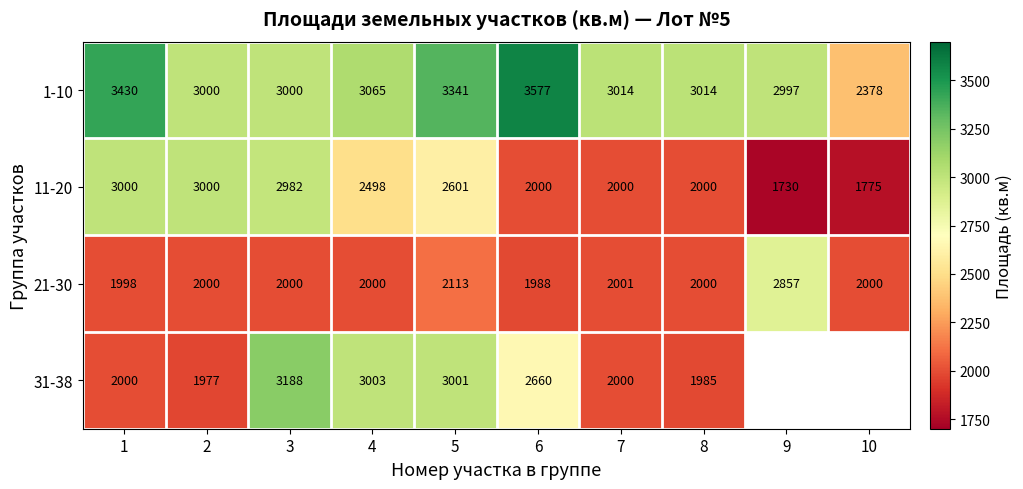

What is the sum of all 11-20 values?

23586